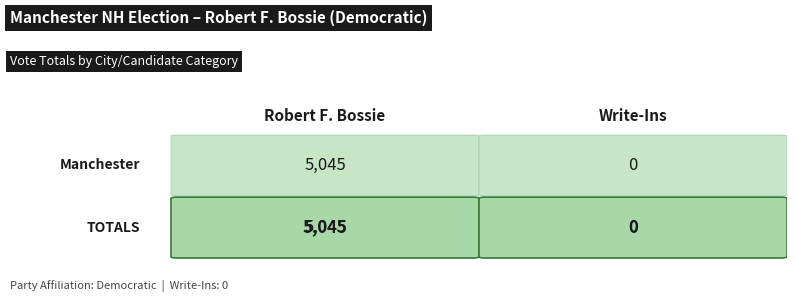

What is the difference between the maximum and minimum values?

5045